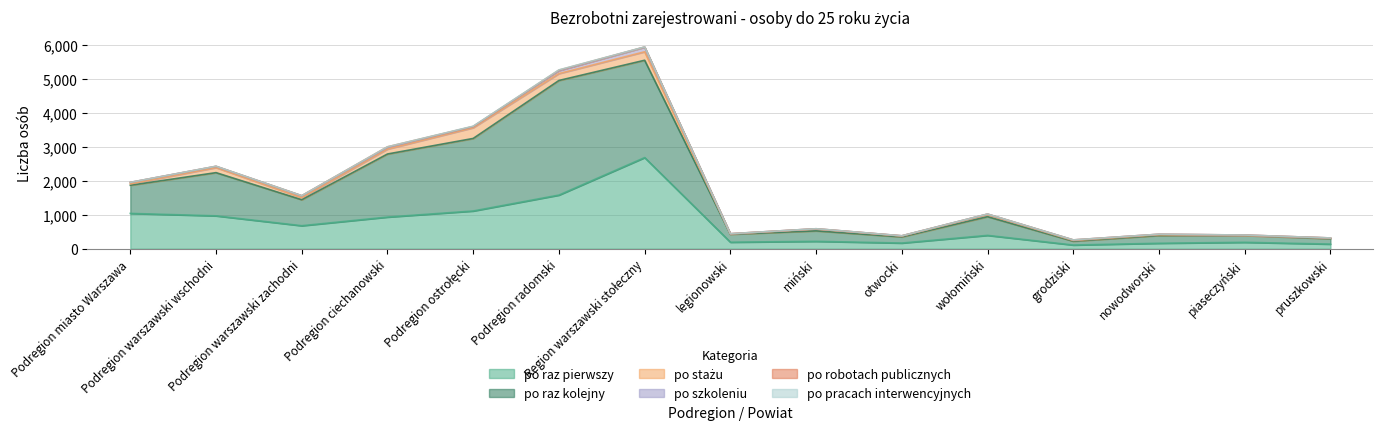

Is the value of po raz pierwszy at Podregion radomski greater than the value of po stażu at piaseczyński?

Yes